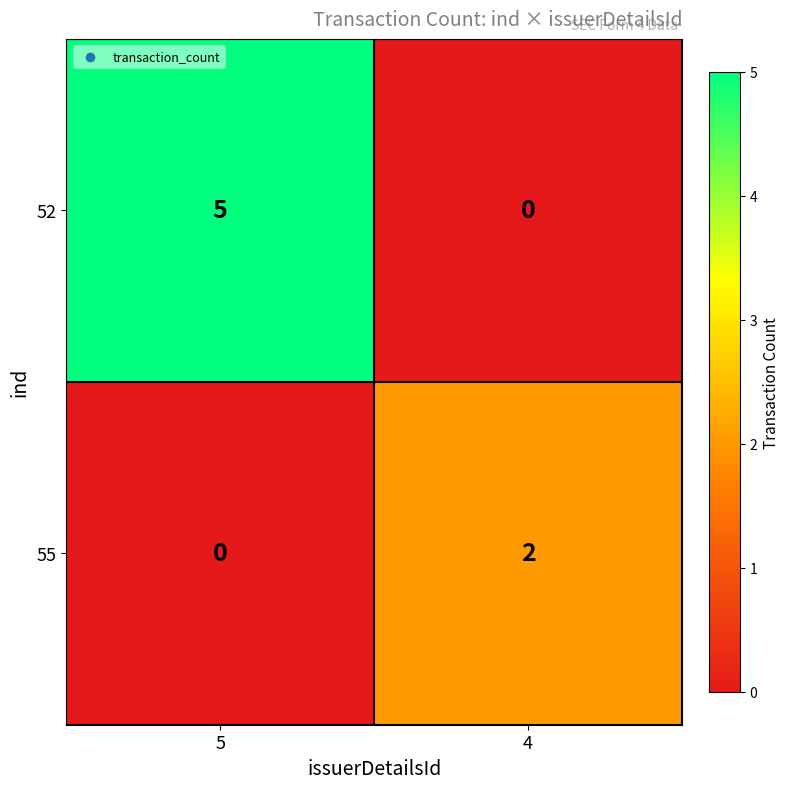

Which series has the largest range (max minus min)?

52